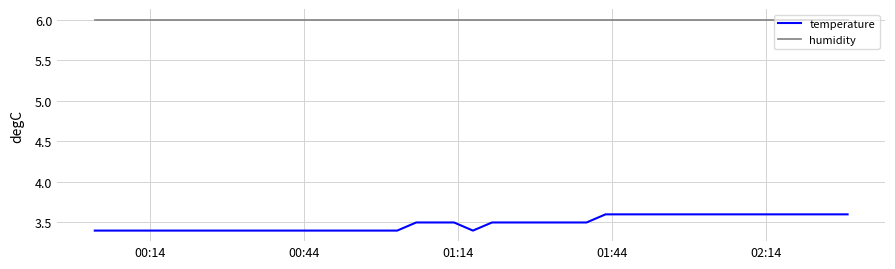

Rank the series by their maximum value, from lowest to highest.

temperature, humidity